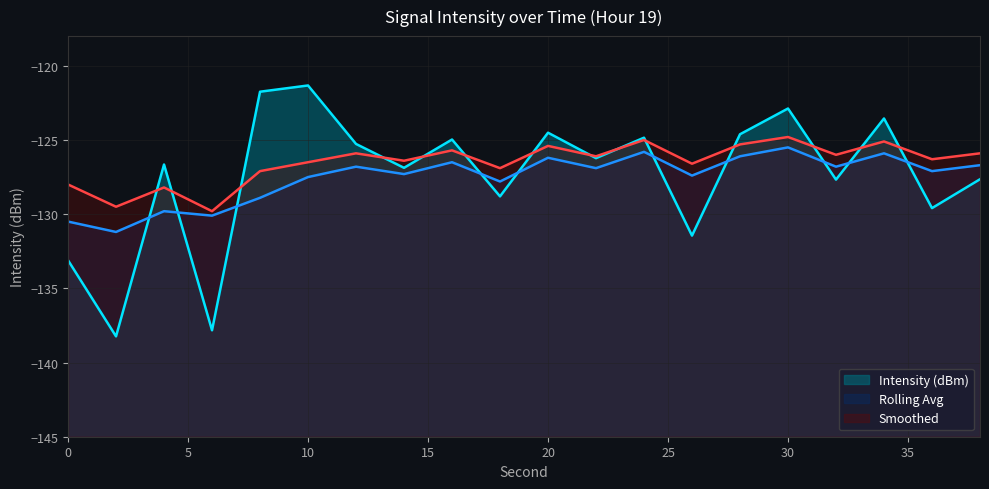

At which category does Smoothed reach its first local peak?

4